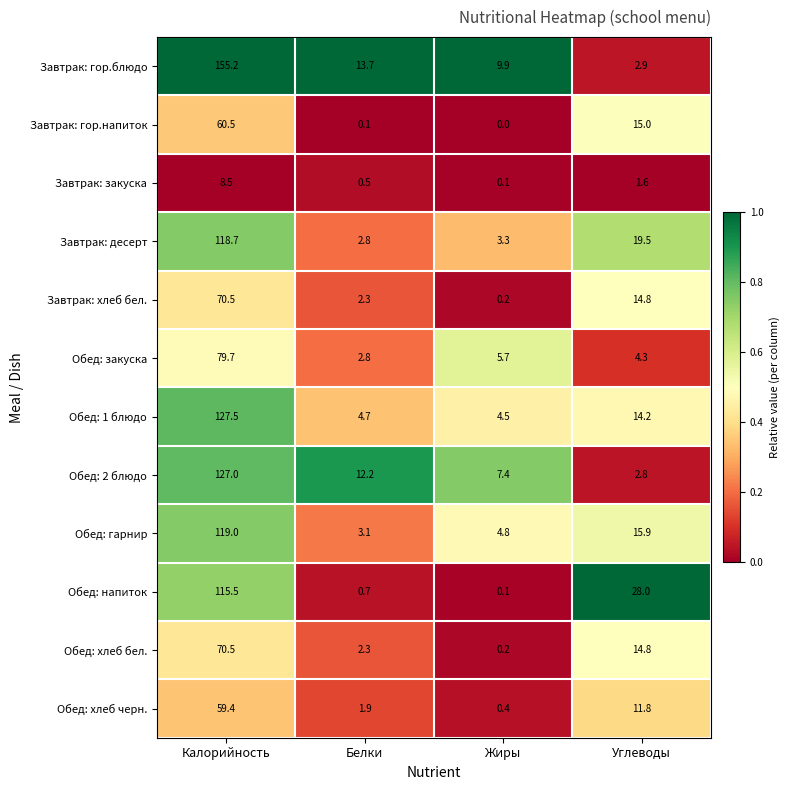

List the labels in order of Завтрак: закуска value, smallest first.

Жиры, Белки, Углеводы, Калорийность